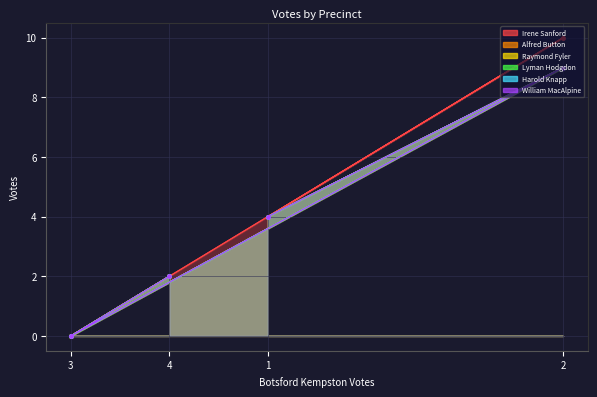

True or false: Harold Knapp and Irene Sanford cross at least once.

False